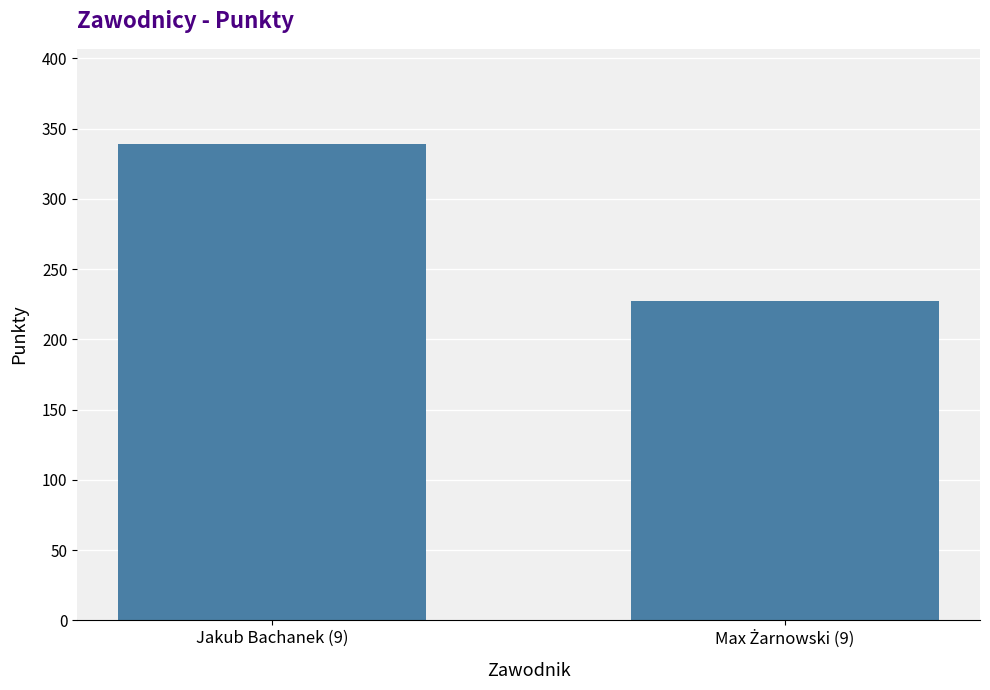

What is the maximum value shown in the chart?

339